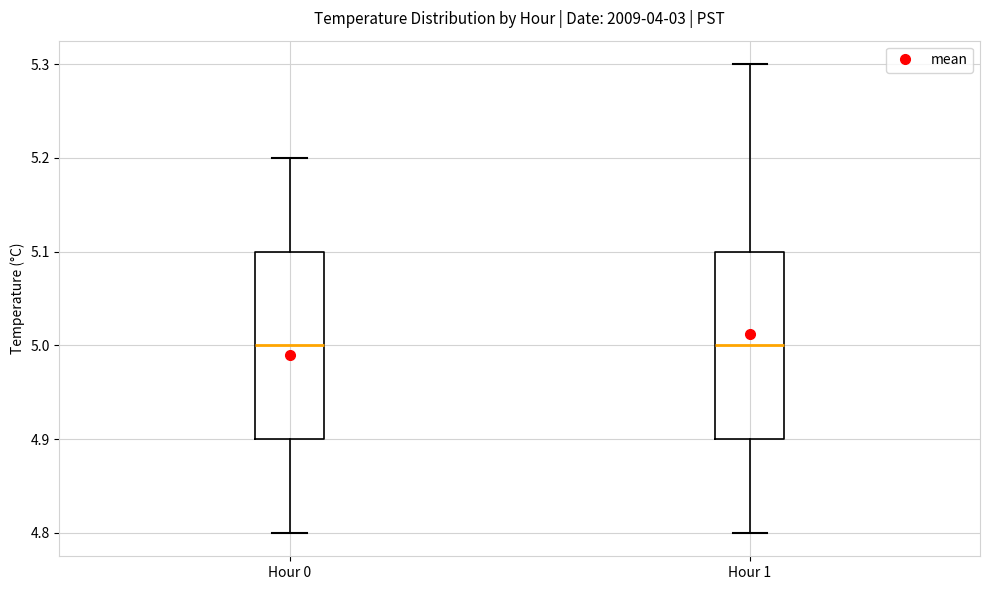

Reading left to right, transcribe this box plot: for each box, give where its median line is, the range the box spans, and where its two whiskers end, as read against the y-axis. The values are not printed on the chart, so give them approximately, as read against the axis.

Hour 0: median 5.0, box 4.9 to 5.1, whiskers 4.8 to 5.2
Hour 1: median 5.0, box 4.9 to 5.1, whiskers 4.8 to 5.3